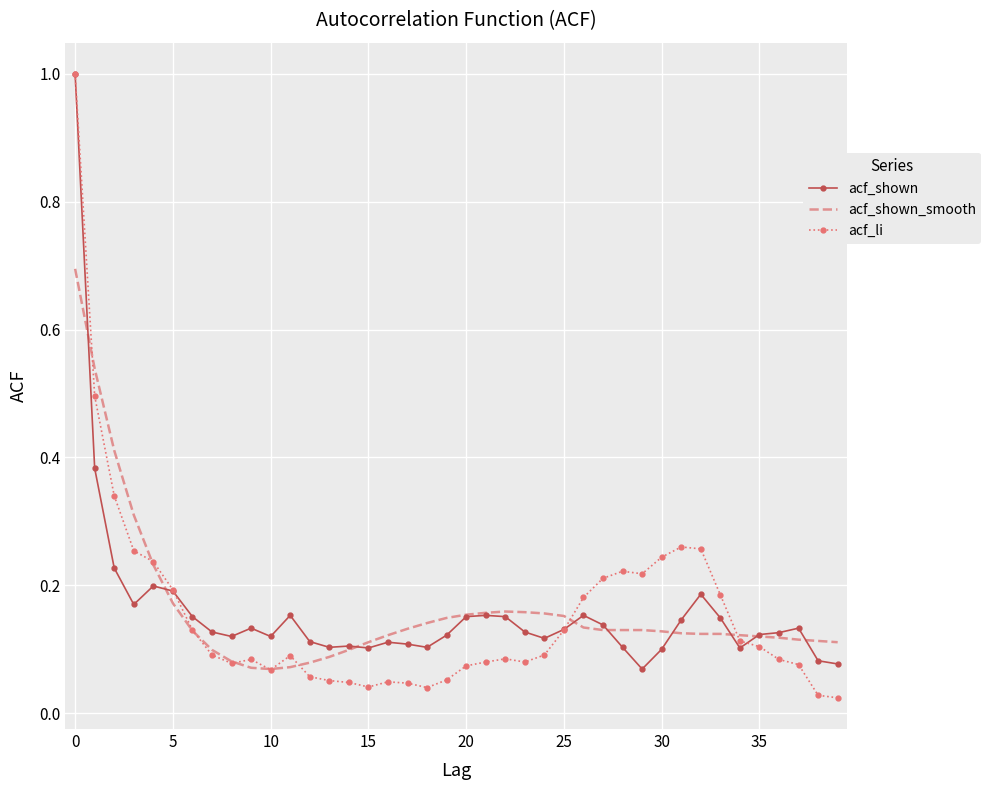

Which series has the widest spread of values?

acf_li